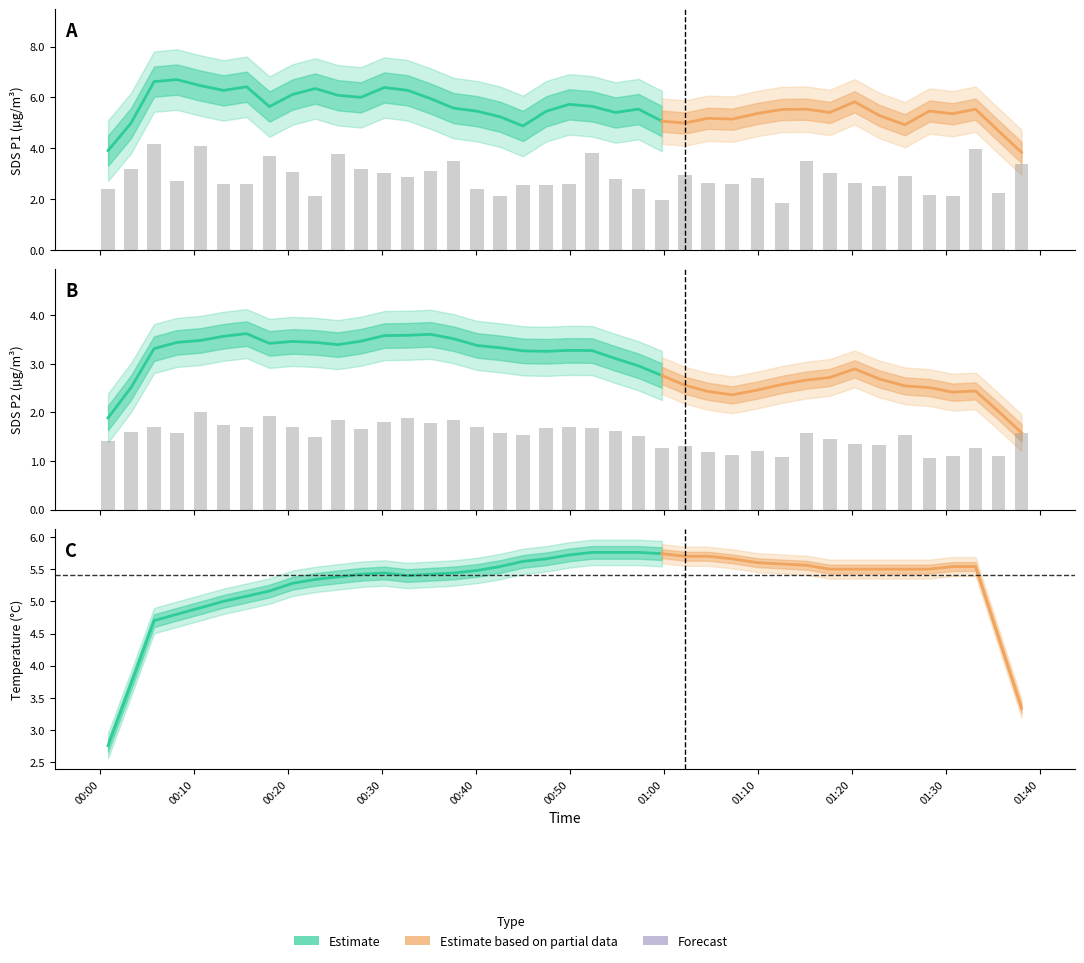

Are the bars grouped side by side (vs. stacked)?

Yes